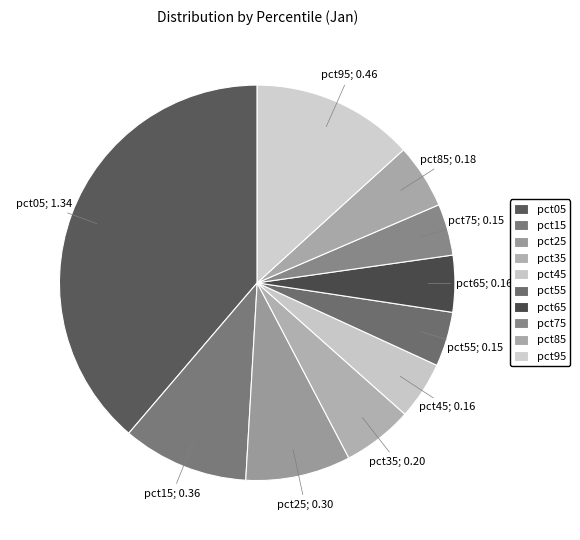

To the nearest percent, what portion does pct25 represent?

9%